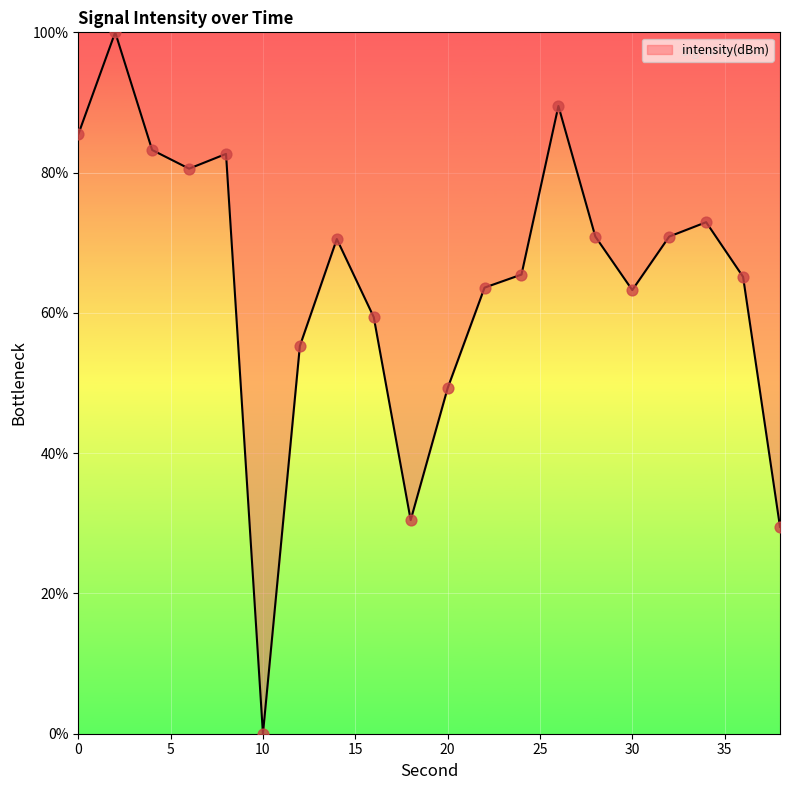

What is the difference between the maximum and minimum values?

100.0